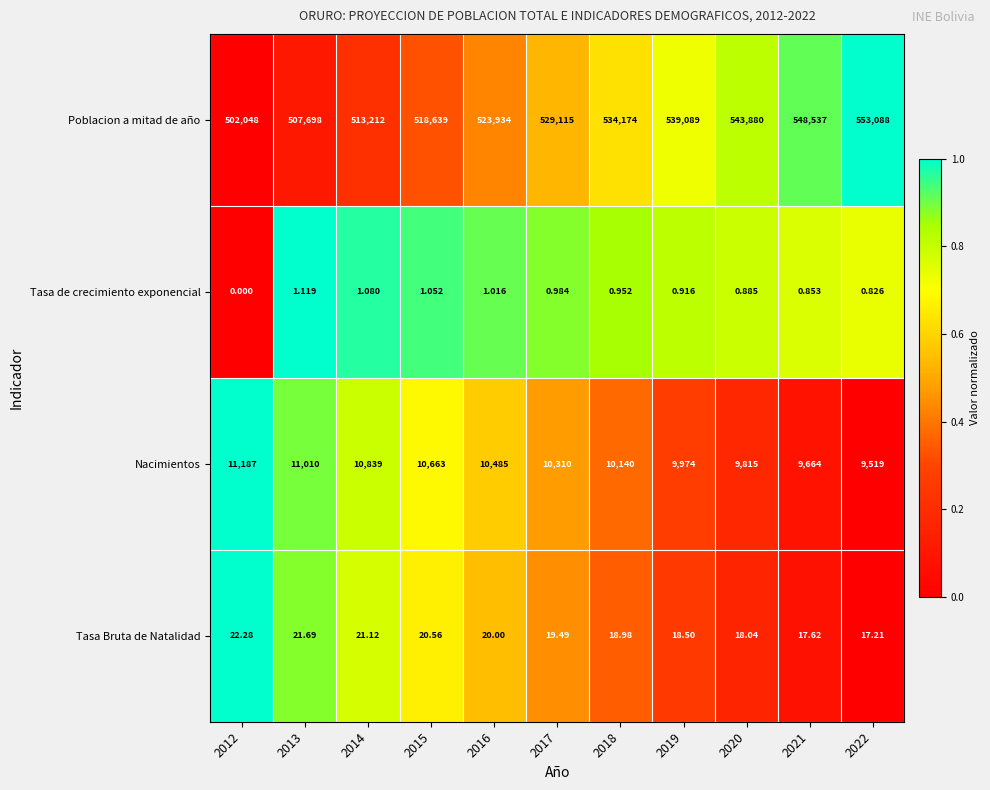

Which series has the widest spread of values?

Poblacion a mitad de año